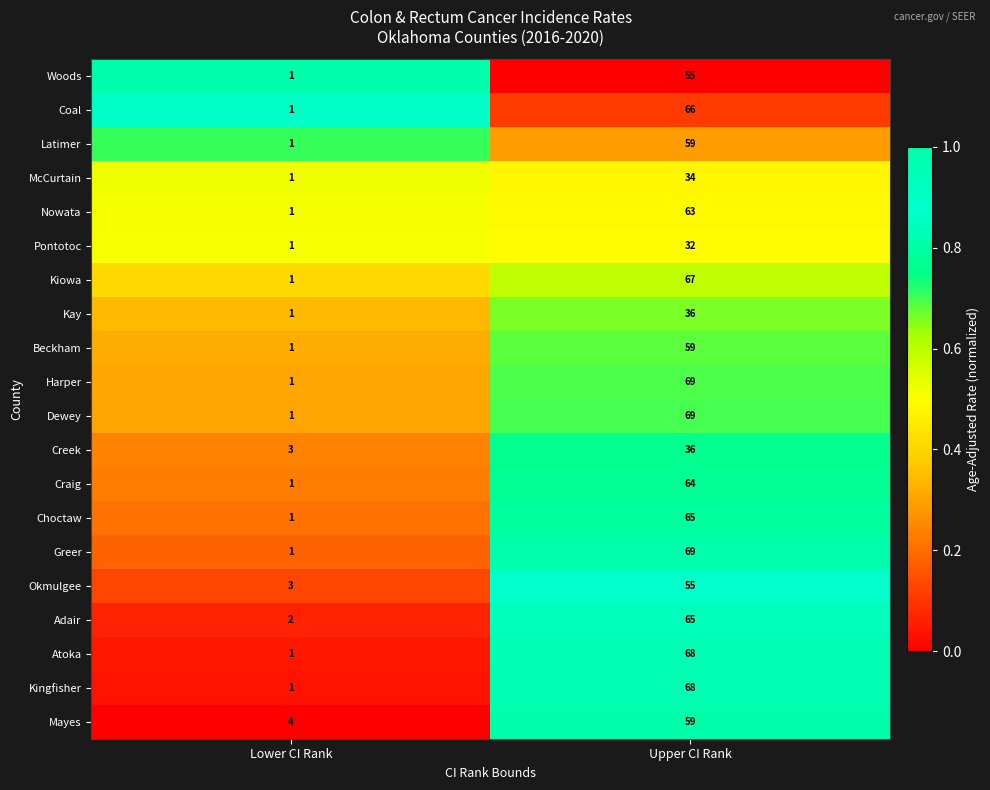

Is the value of Coal at Lower CI Rank greater than the value of Okmulgee at Lower CI Rank?

No